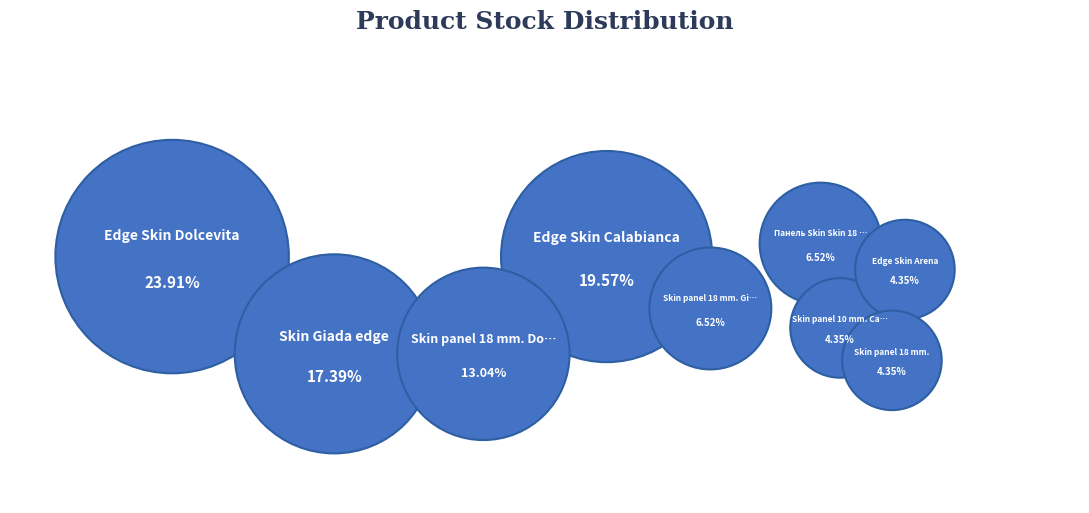

Count the number of slices in the pie.

9